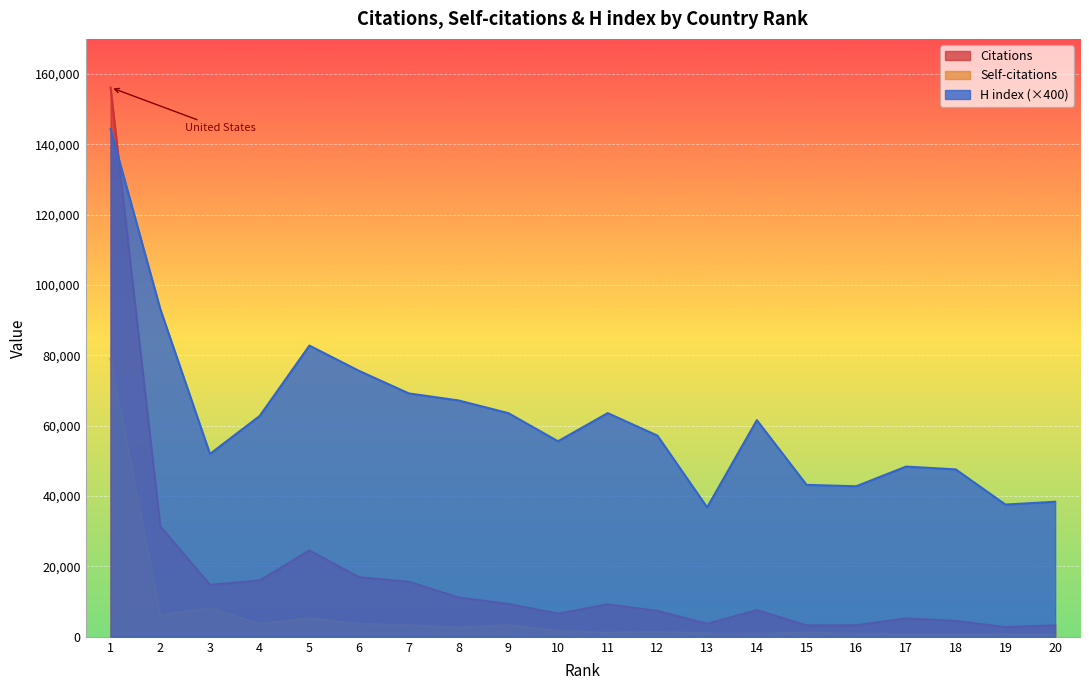

Is it true that H index equals 10339 at 13?

False